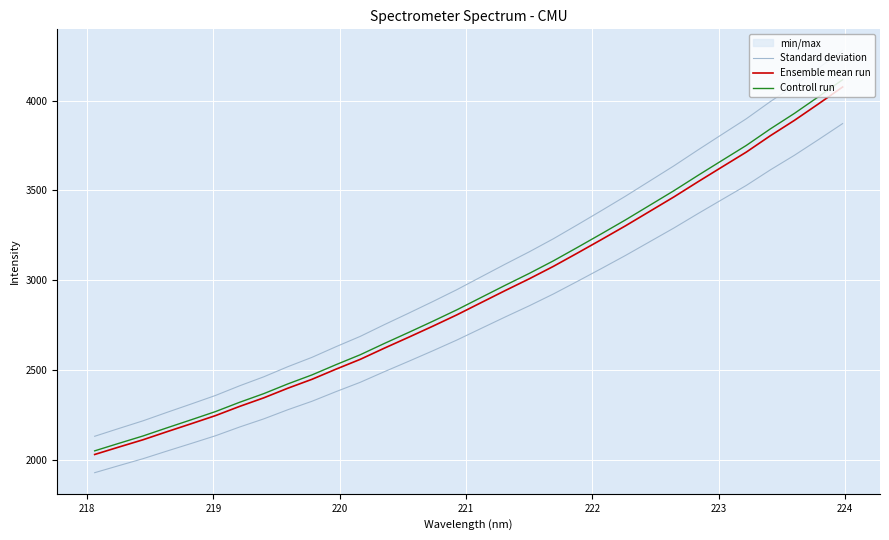

What is the smallest value displayed?

2028.4